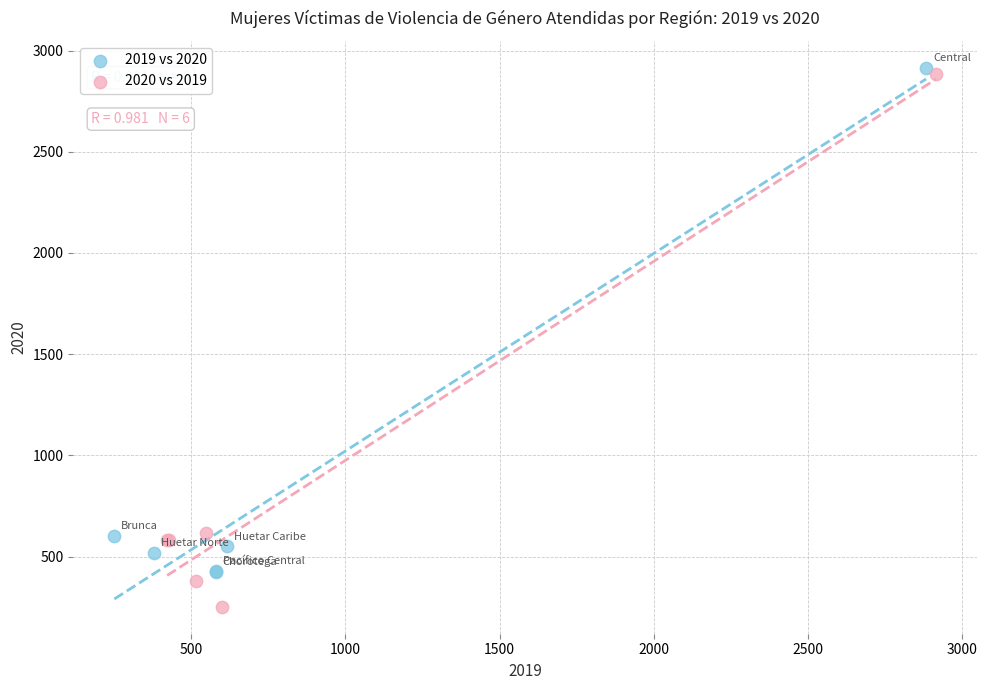

Which series reaches the minimum Y coordinate?

2020 vs 2019